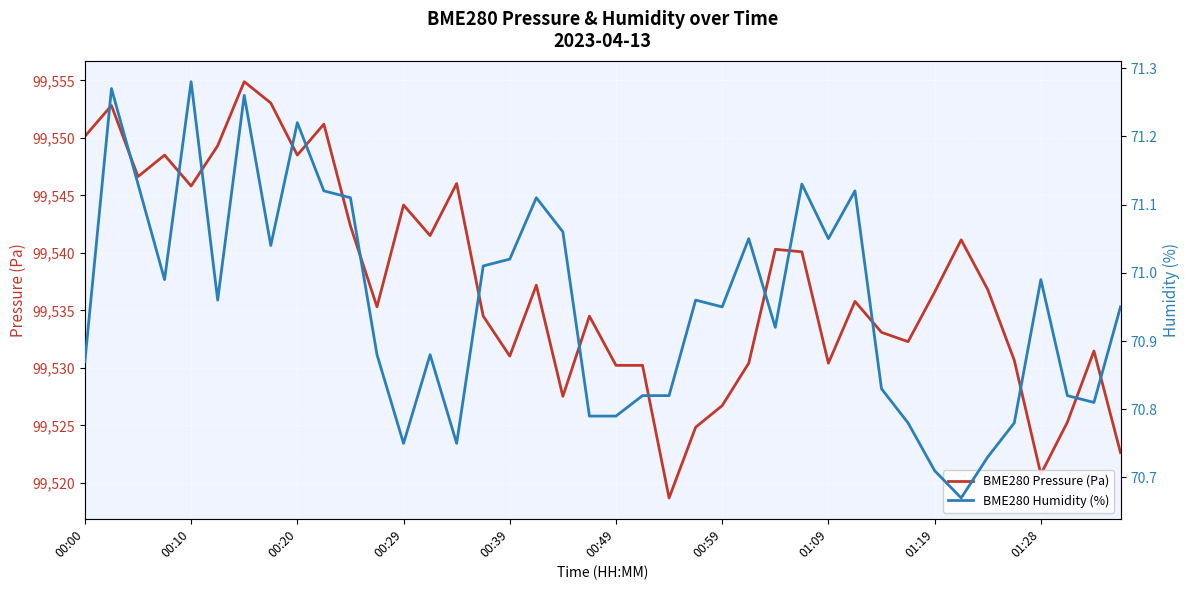

Is this an area chart (filled region under the line)?

No